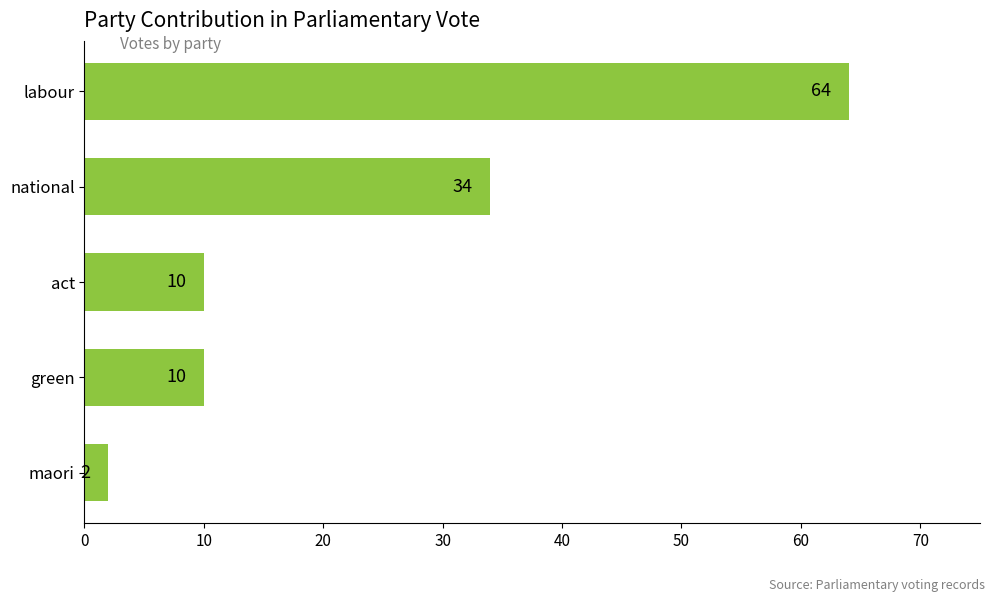

The chart shows a value of 10 at green. True or false?

True